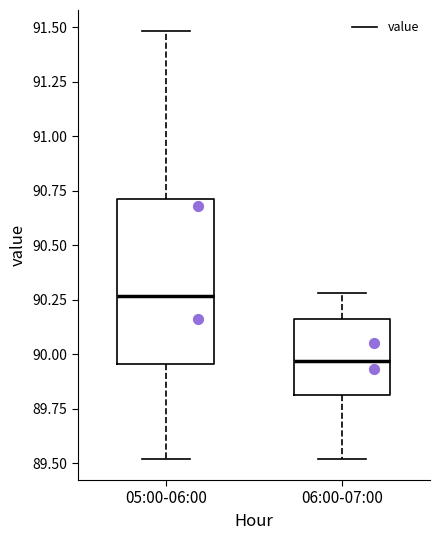

Which box's median line is the highest?

05:00-06:00